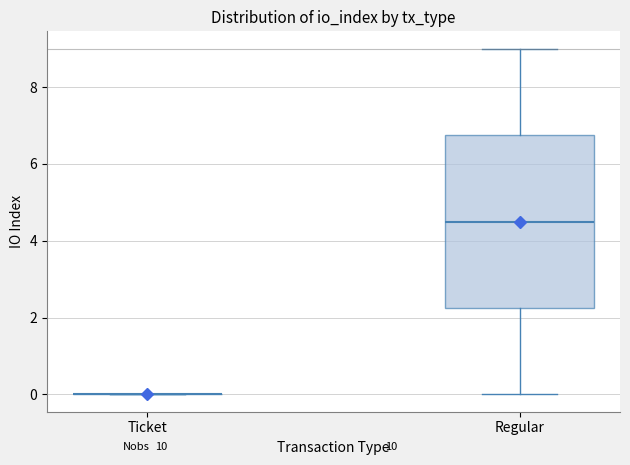

Reading left to right, read every box against the y-axis: the position of its median line, the range the box covers, and the ends of its whiskers. The values are not printed on the chart, so give them approximately, as read against the axis.

Ticket: box collapsed to a line at 0.0, whiskers 0.0 to 0.0
Regular: median 4.6, box 2.2 to 6.8, whiskers 0.0 to 9.0